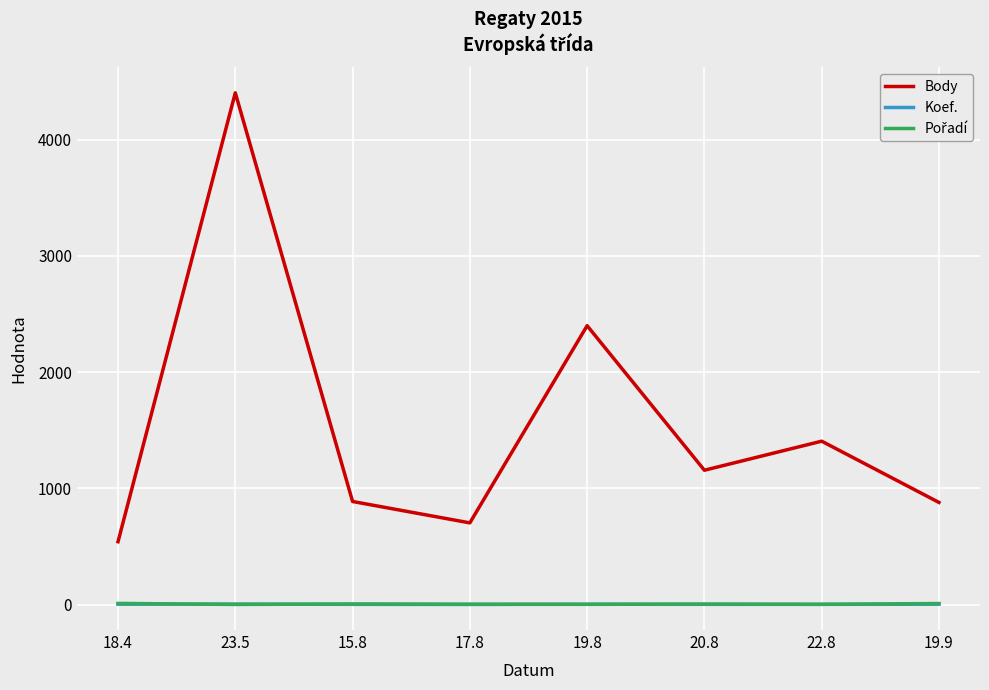

True or false: Koef. and Body intersect in this chart.

False